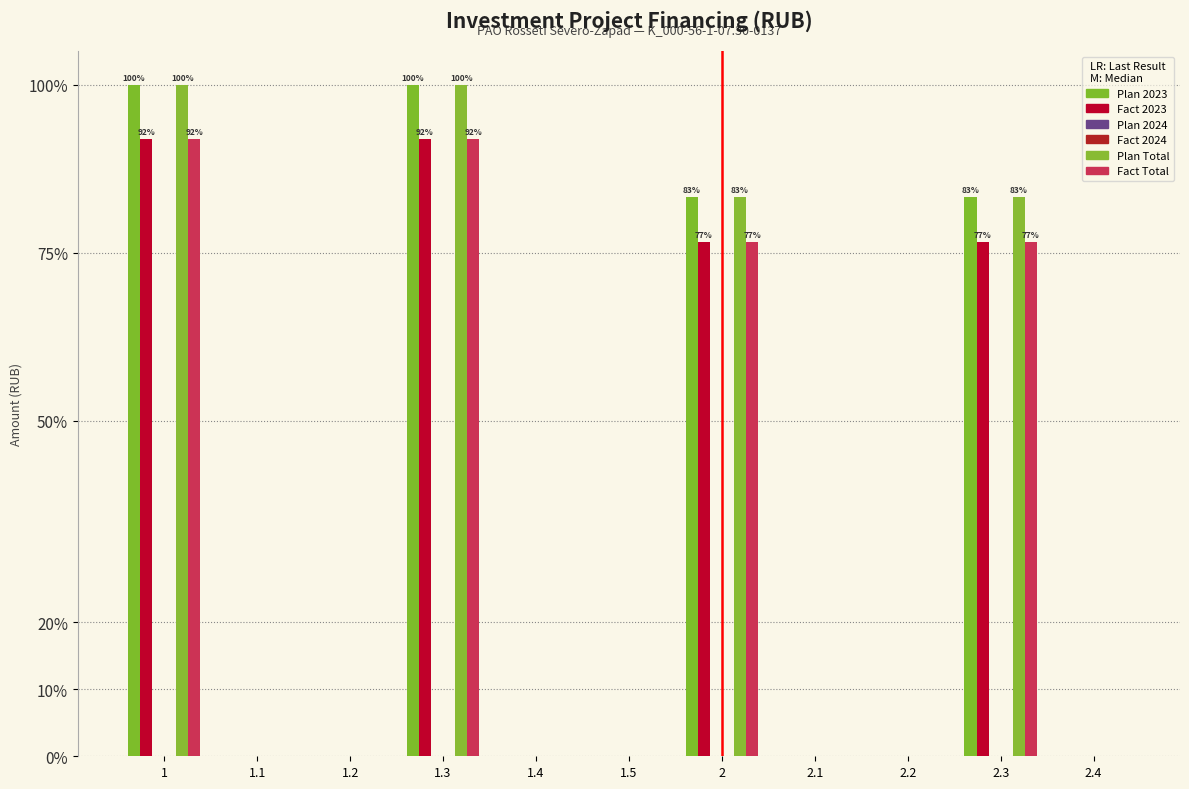

What is the sum of all Fact Total values?

11000000.0